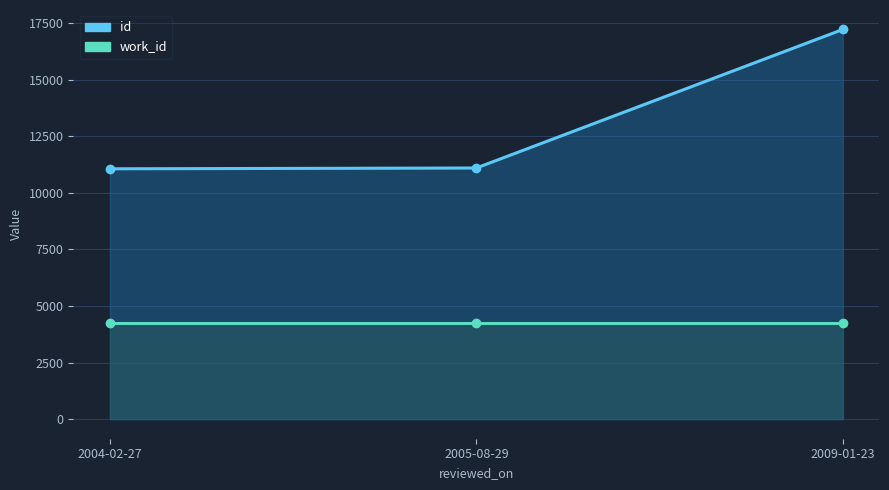

Which label corresponds to the largest value in the chart?

2009-01-23